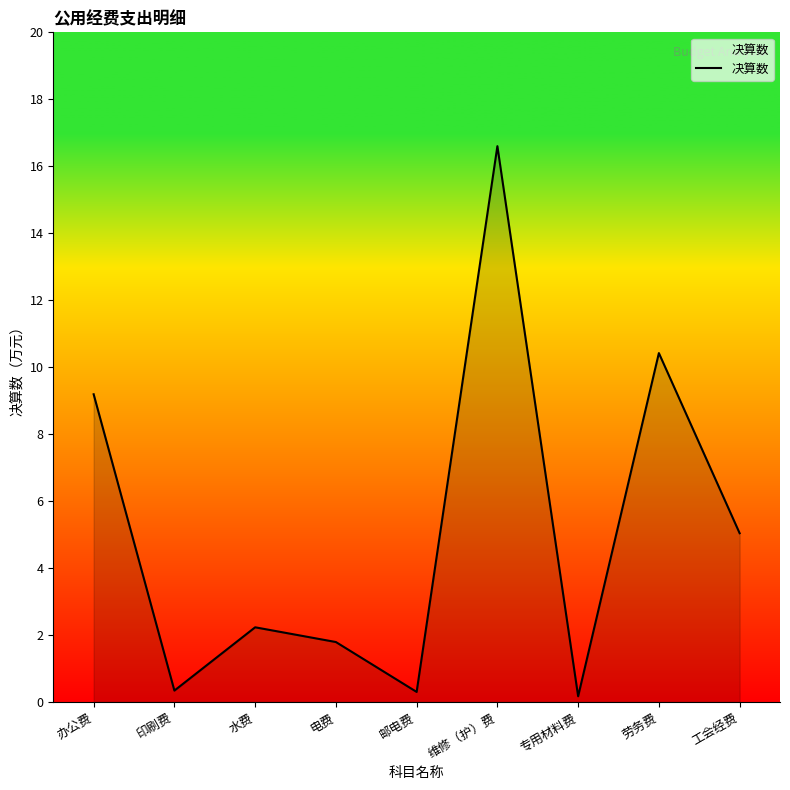

Where is the data nearest to the value 8?

办公费